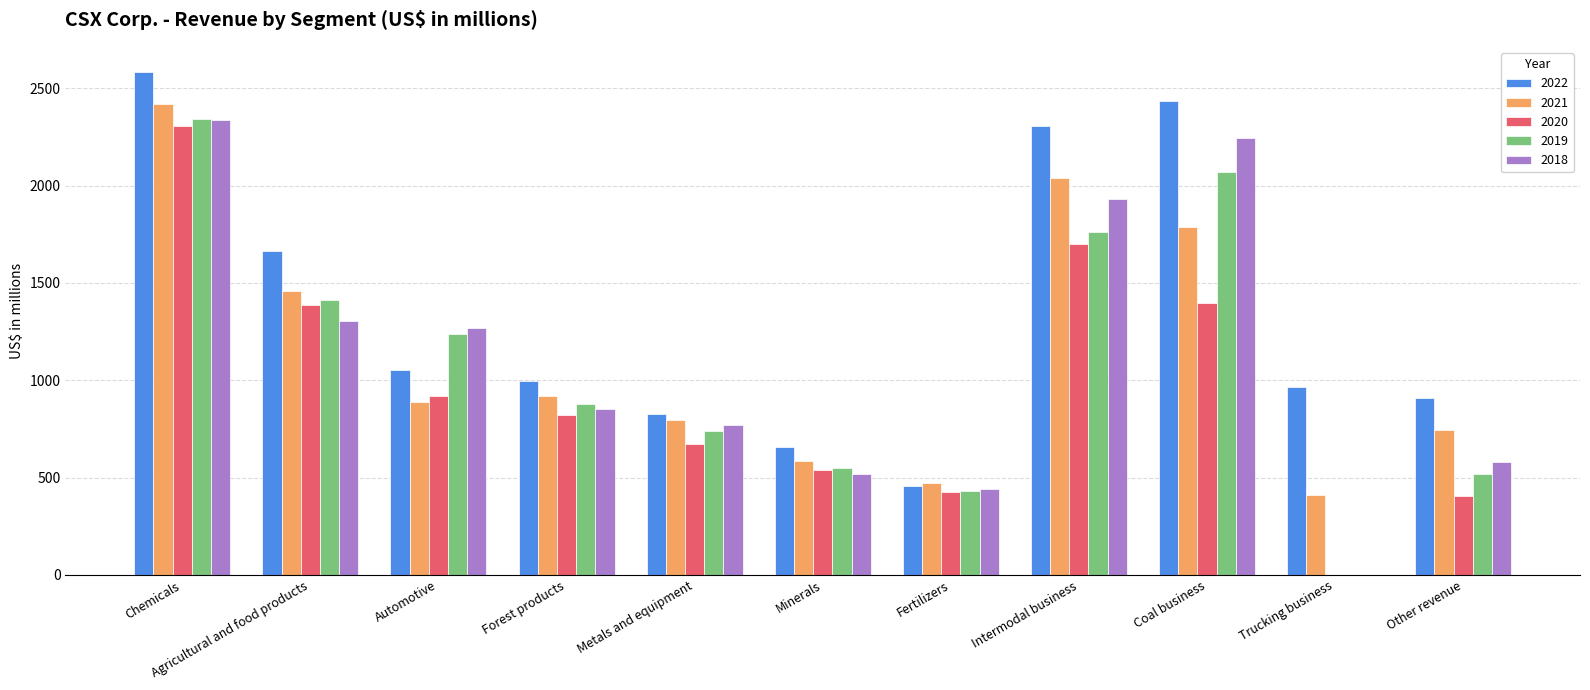

True or false: 2019 has a value of 4017 at Chemicals.

False